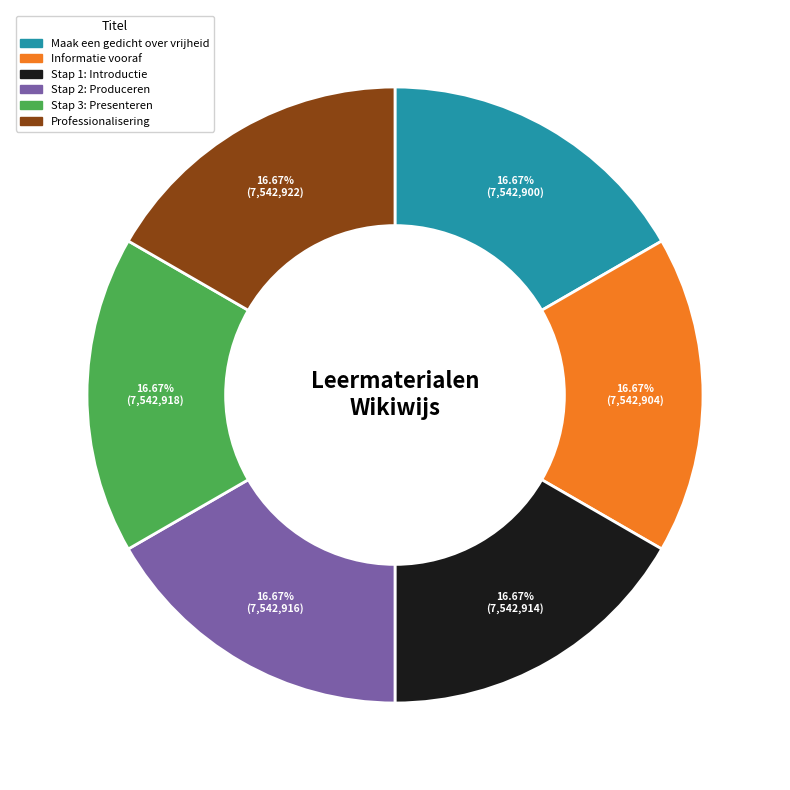

The Stap 2: Produceren slice represents 17% of the pie. True or false?

True